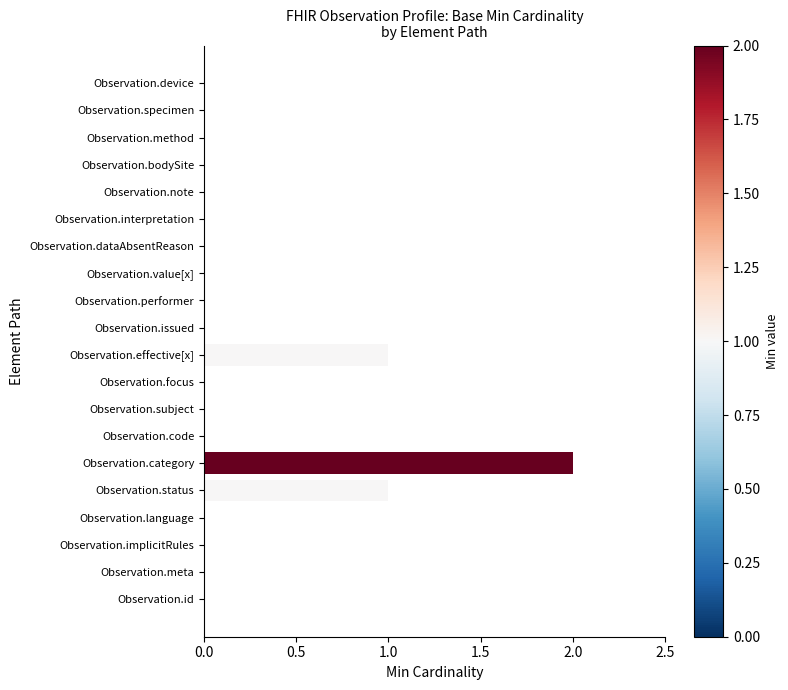

Which label corresponds to the largest value in the chart?

Observation.category